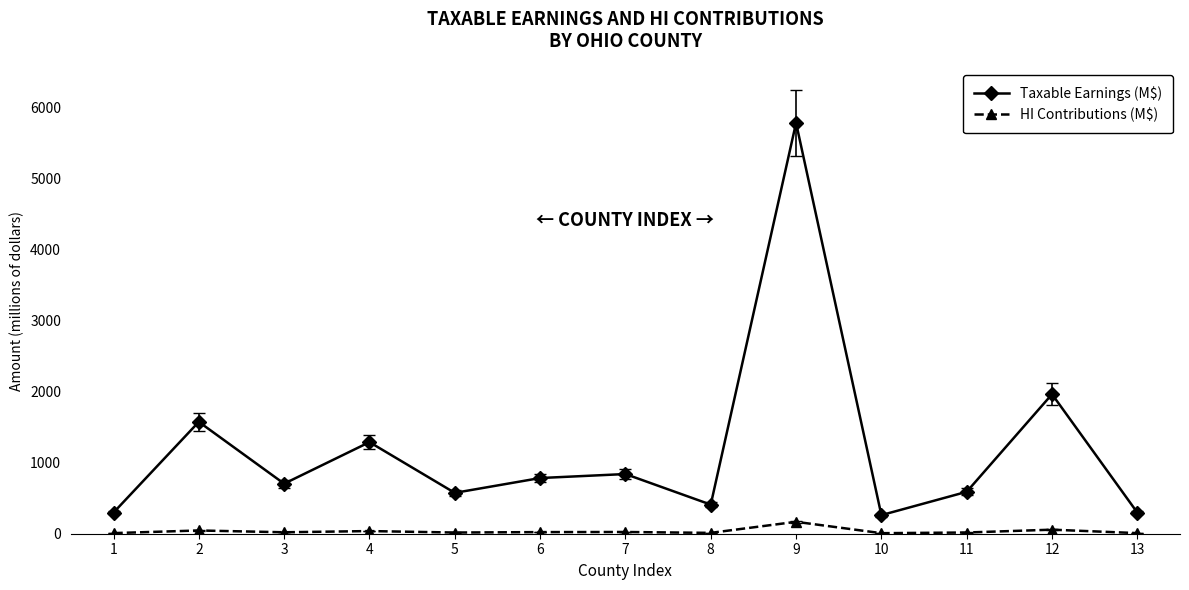

What is the sum of all Taxable Earnings (M$) values?

15355.0